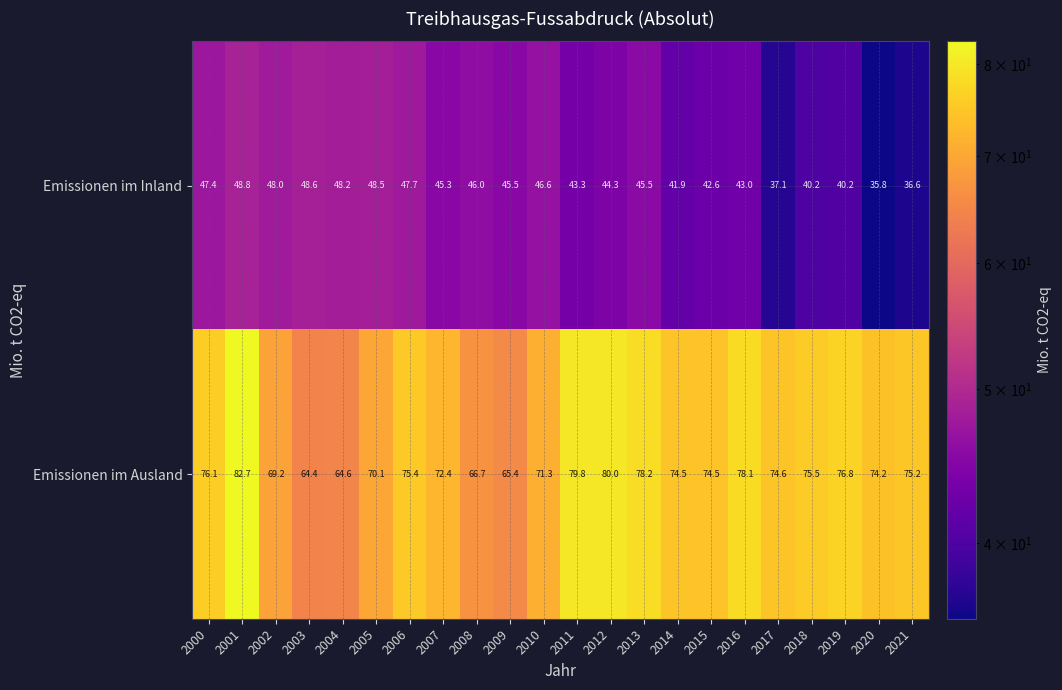

At which category does the chart reach its peak across all series?

2001